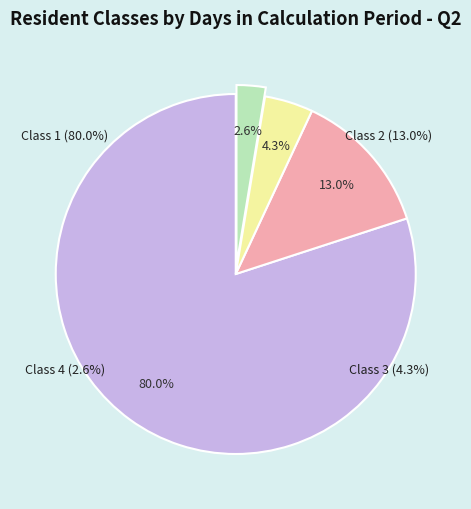

Is it true that Class 3 is 17% of the pie?

False